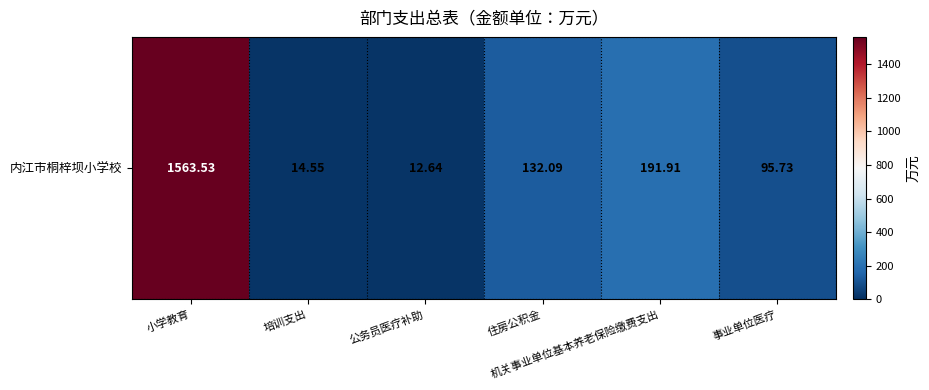

Where is the data nearest to the value 788?

机关事业单位基本养老保险缴费支出